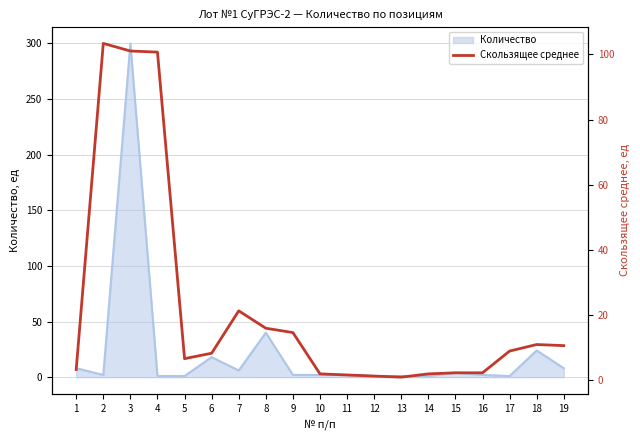

Reading left to right, list all the values displayed in this chart.

1=3.3	2=103.3	3=101.0	4=100.7	5=6.7	6=8.3	7=21.3	8=16.0	9=14.7	10=2.0	11=1.7	12=1.3	13=1.0	14=2.0	15=2.3	16=2.3	17=9.0	18=11.0	19=10.7